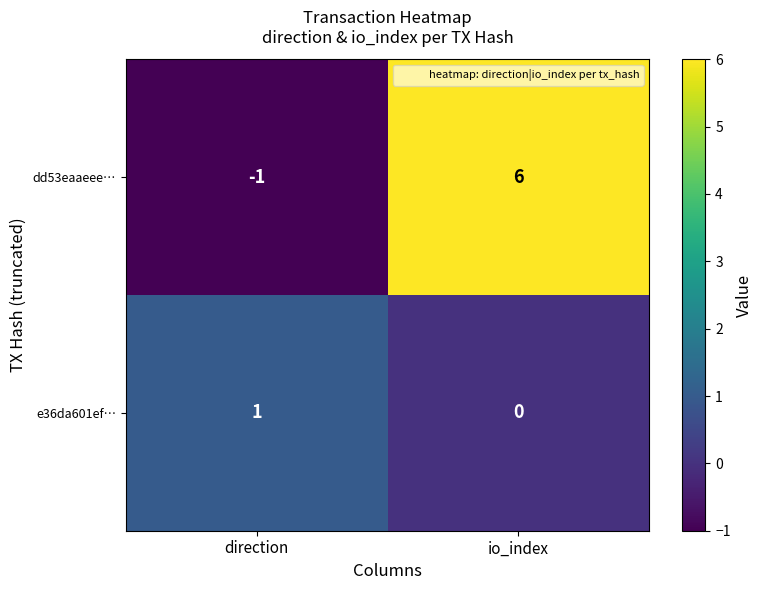

Rank the series by their maximum value, from highest to lowest.

dd53eaaeee…, e36da601ef…